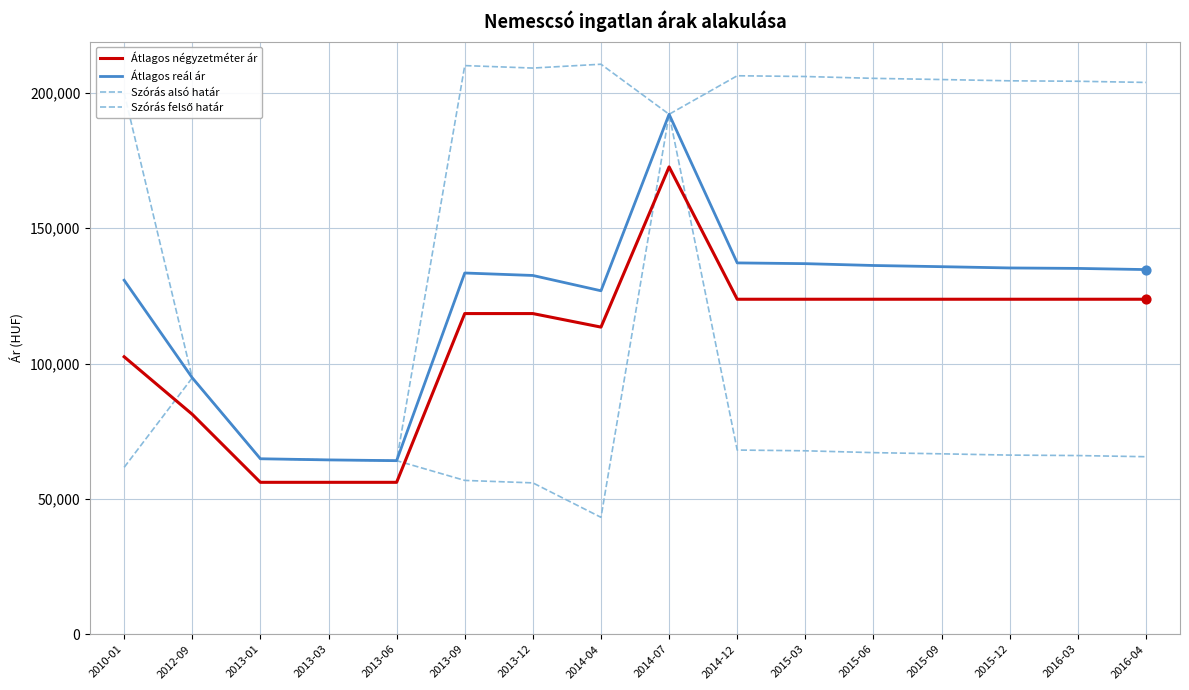

What are all the series names shown in the legend?

Átlagos négyzetméter ár, Átlagos reál ár, Szórás alsó határ, Szórás felső határ